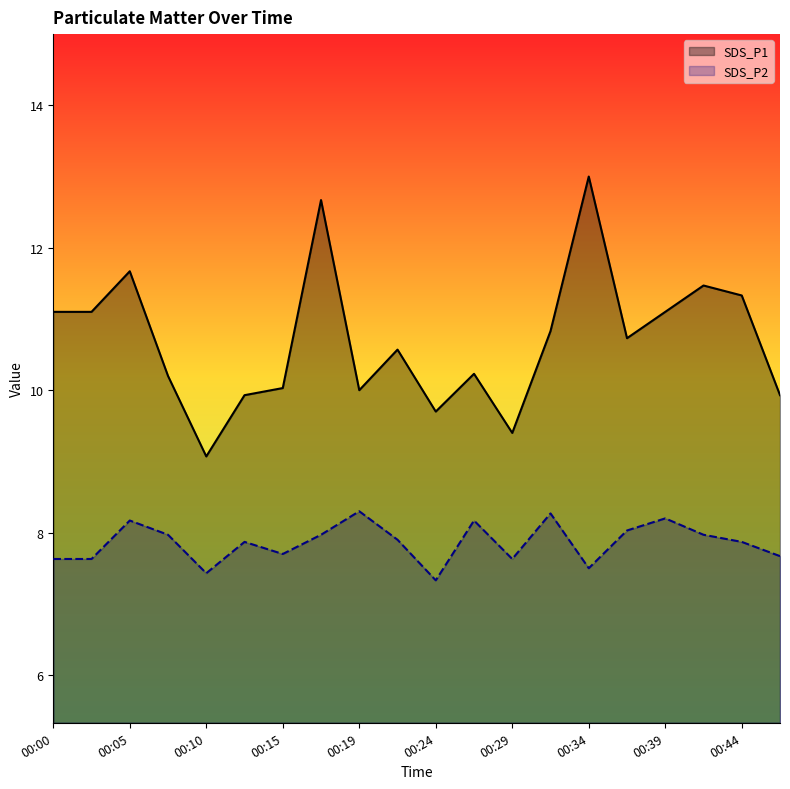

What is the sum of the SDS_P1 values at 00:22 and 00:00?

21.7